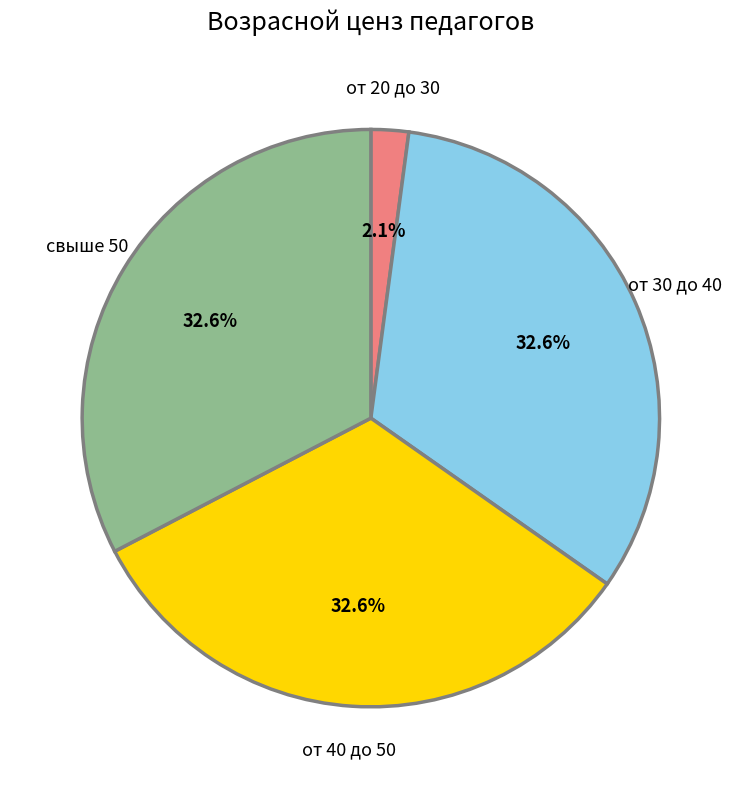

To the nearest percent, what is the average slice percentage?

25%